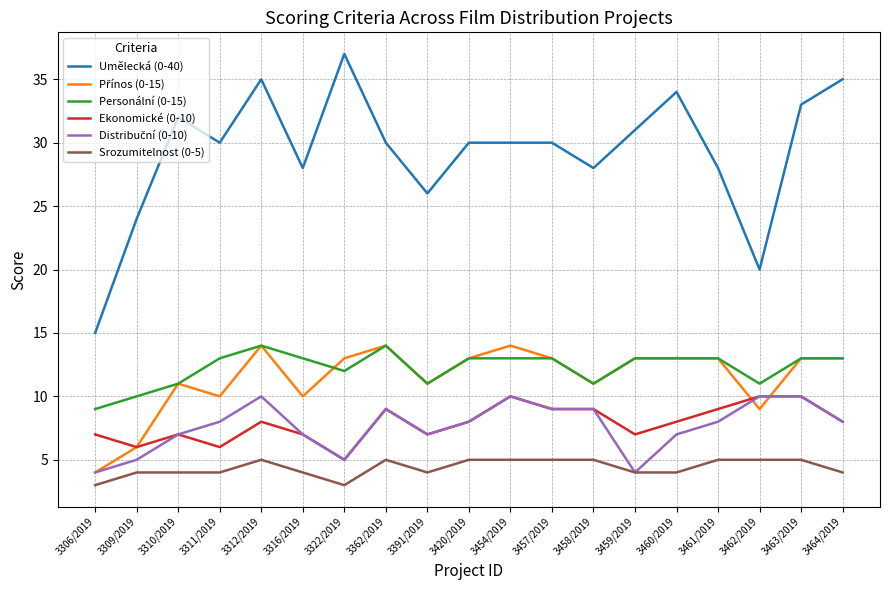

How many distinct data groups are displayed?

6